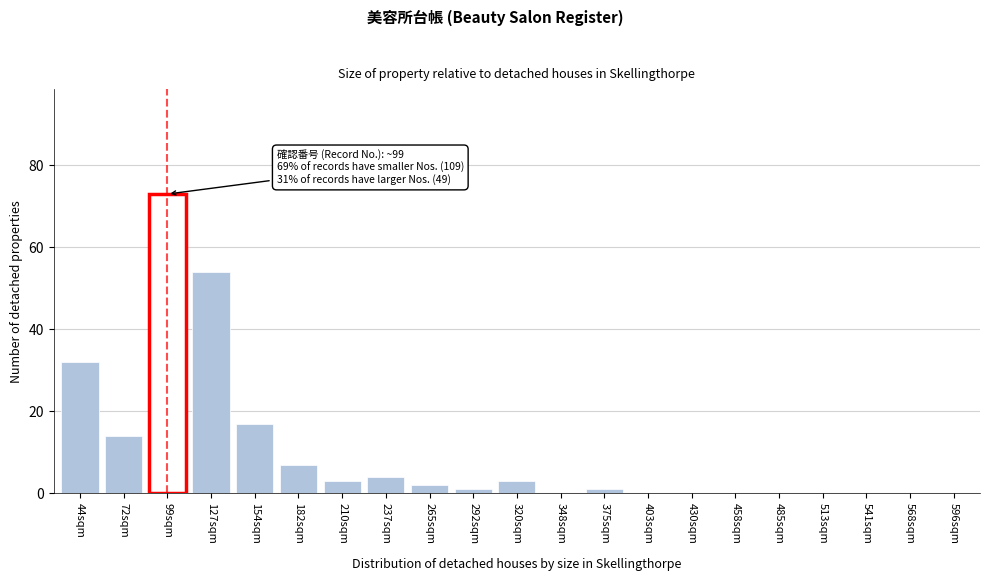

Reading left to right, what are all the values shown in this chart?

44sqm=32	72sqm=14	99sqm=73	127sqm=54	154sqm=17	182sqm=7	210sqm=3	237sqm=4	265sqm=2	292sqm=1	320sqm=3	348sqm=0	375sqm=1	403sqm=0	430sqm=0	458sqm=0	485sqm=0	513sqm=0	541sqm=0	568sqm=0	596sqm=0